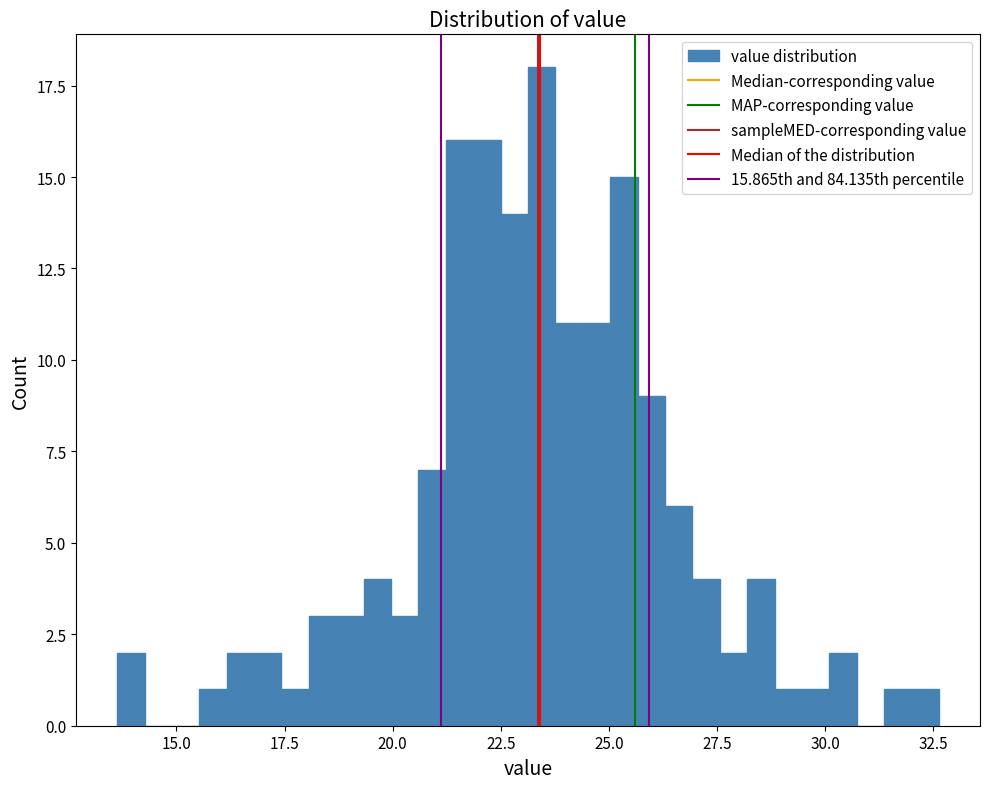

Read against the x-axis, roughly where is the centre of the tallest bar?

23.5